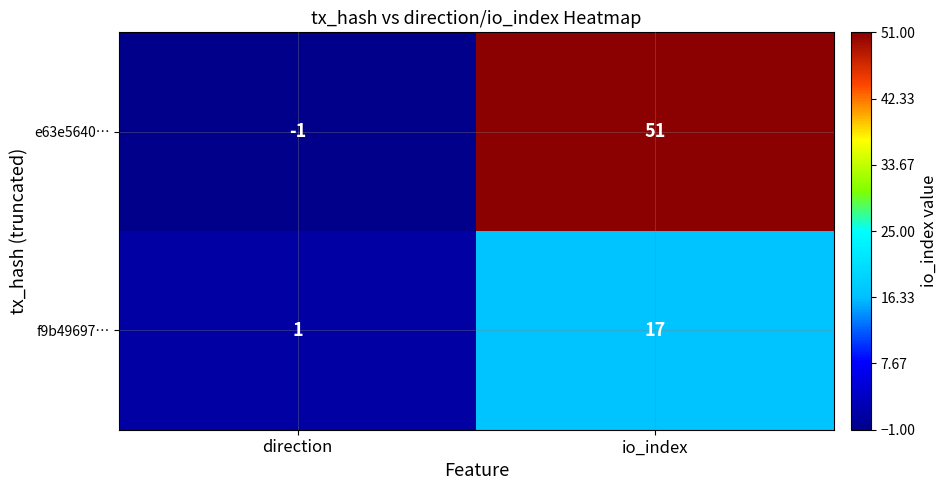

Reading left to right, transcribe all the data shown in this chart.

e63e5640…: direction=-1	io_index=51
f9b49697…: direction=1	io_index=17